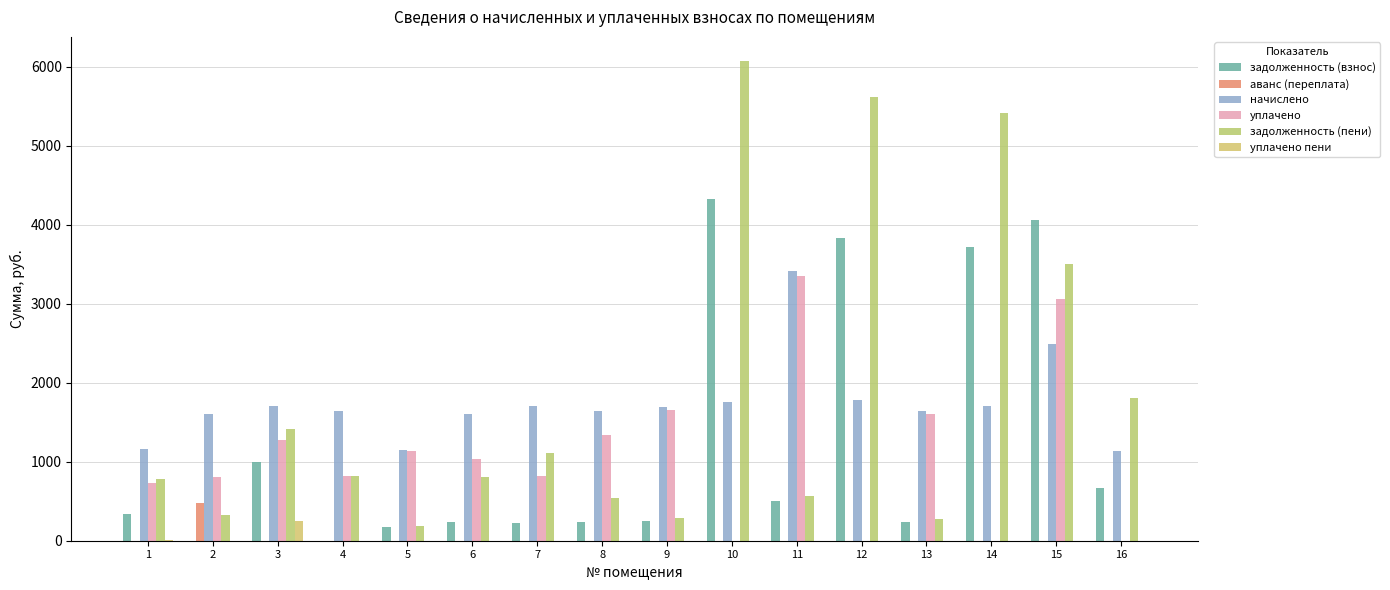

What is the sum of all задолженность (пени) values?

29541.2